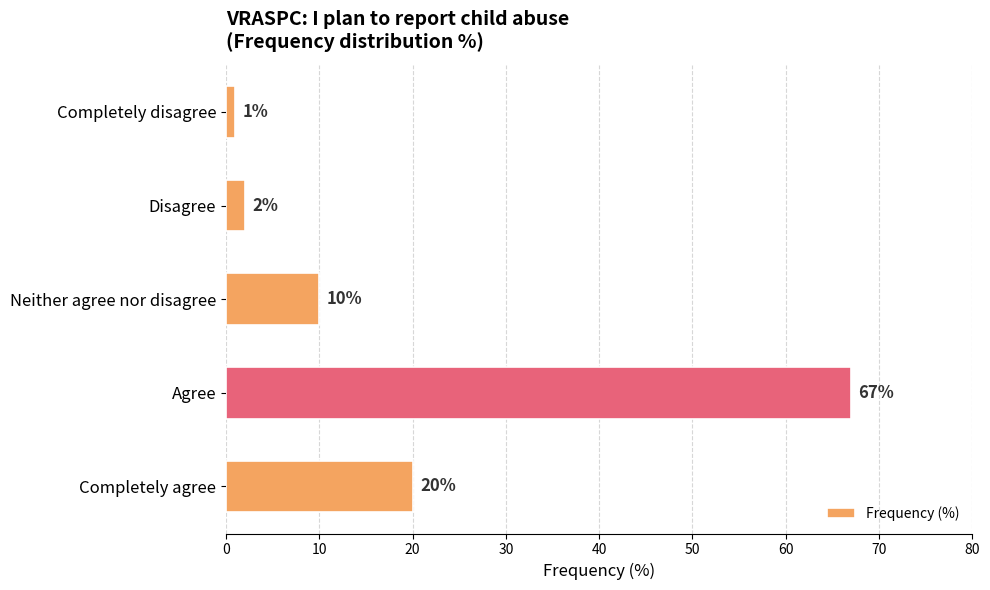

Reading top to bottom, list all the values displayed in this chart.

1	2	10	67	20